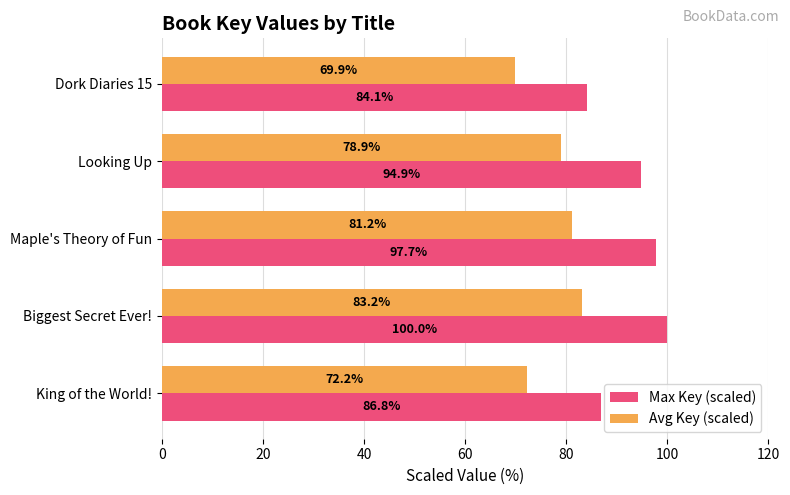

What is the difference between the Avg Key (scaled) values at King of the World! and Biggest Secret Ever!?

11.0